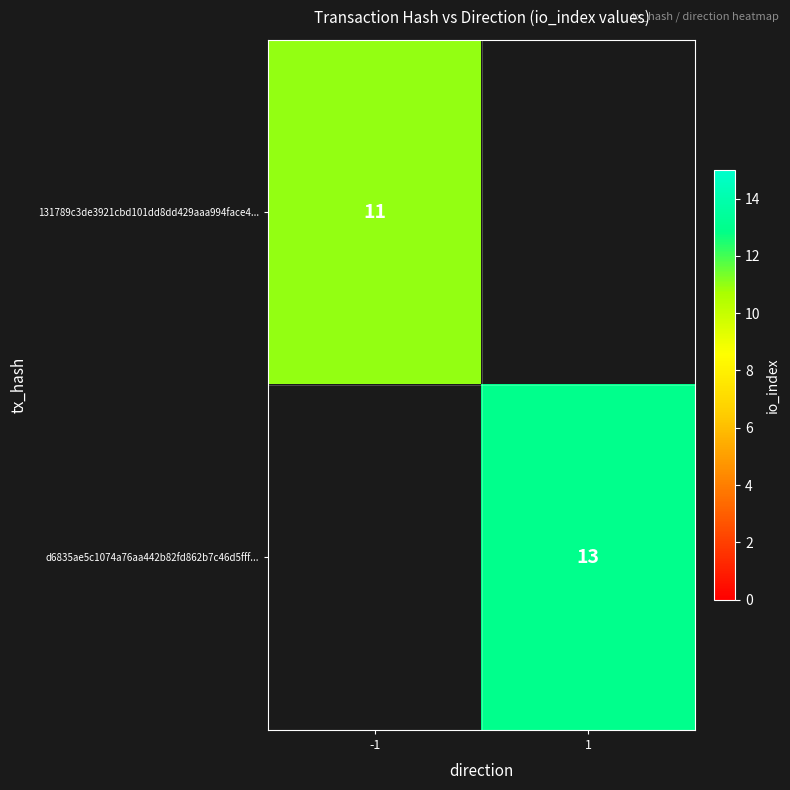

How many categories are shown in the chart?

2